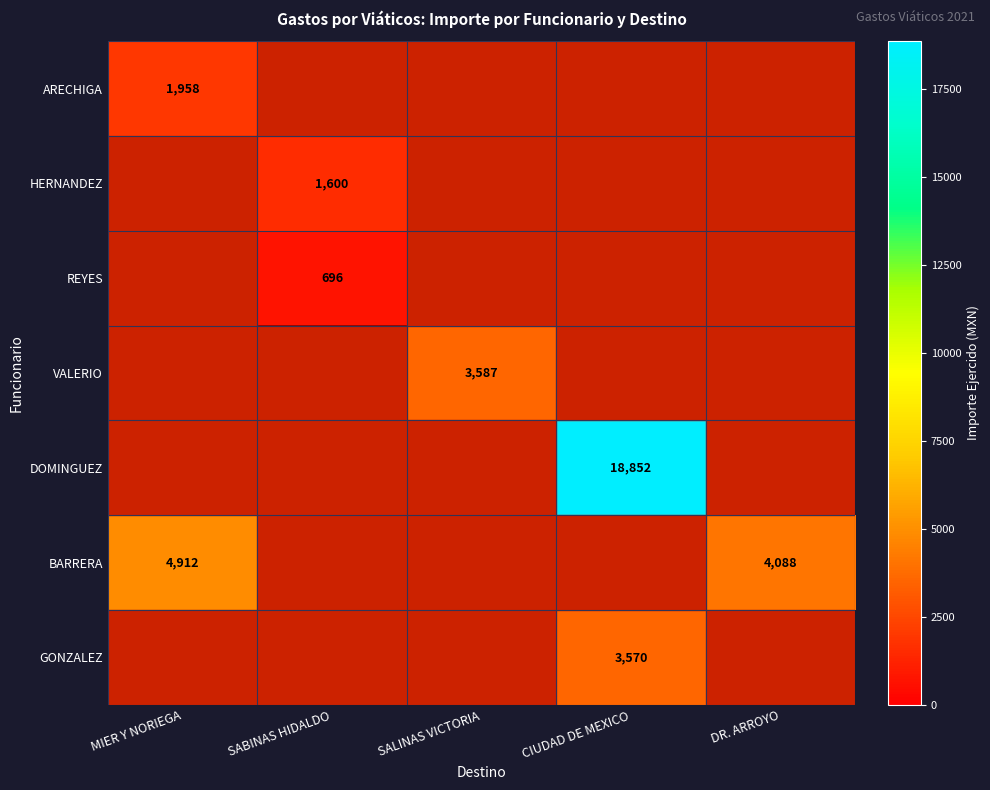

How many series are shown in this chart?

7